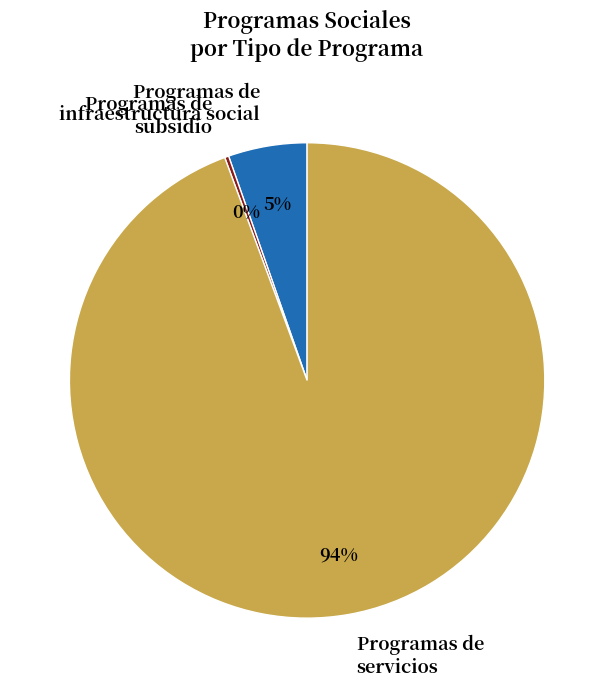

Is there a majority slice in this chart?

Yes